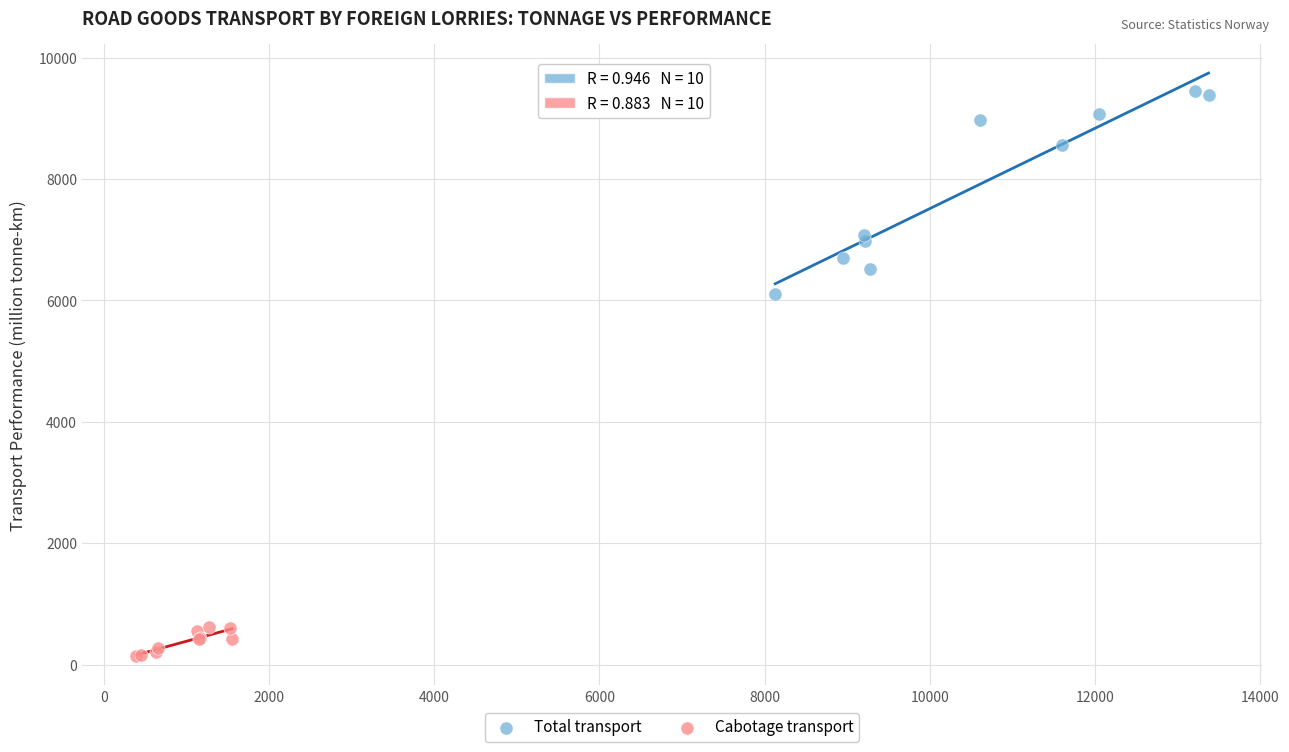

Which series contains the lowest Y value?

Cabotage transport